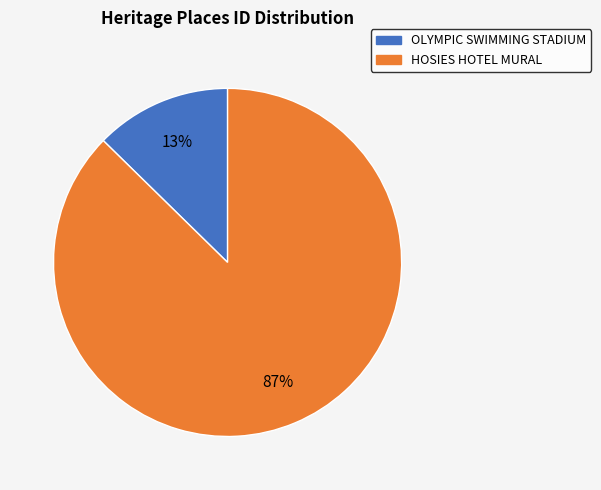

To the nearest percent, what is the average slice percentage?

50%